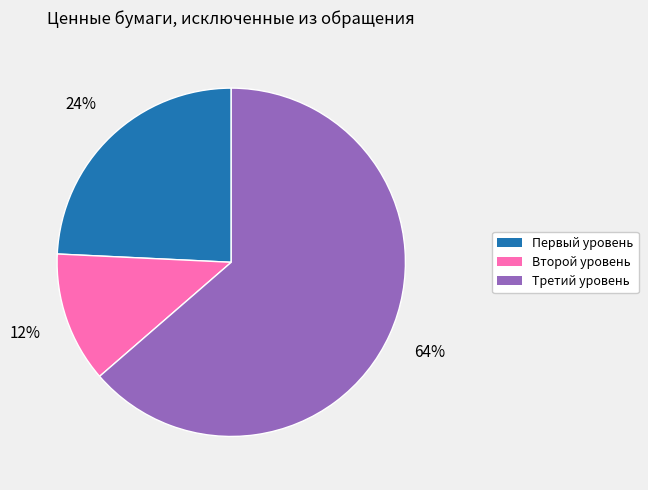

Which has a higher value, Первый уровень or Второй уровень?

Первый уровень